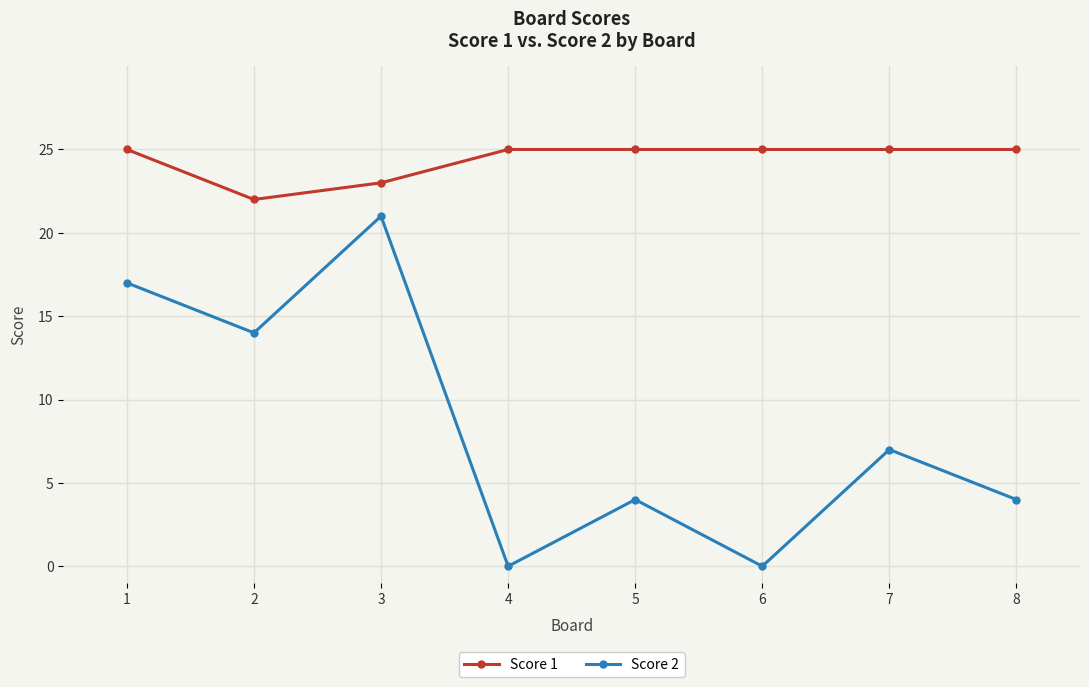

At which label does Score 2 reach its peak?

3